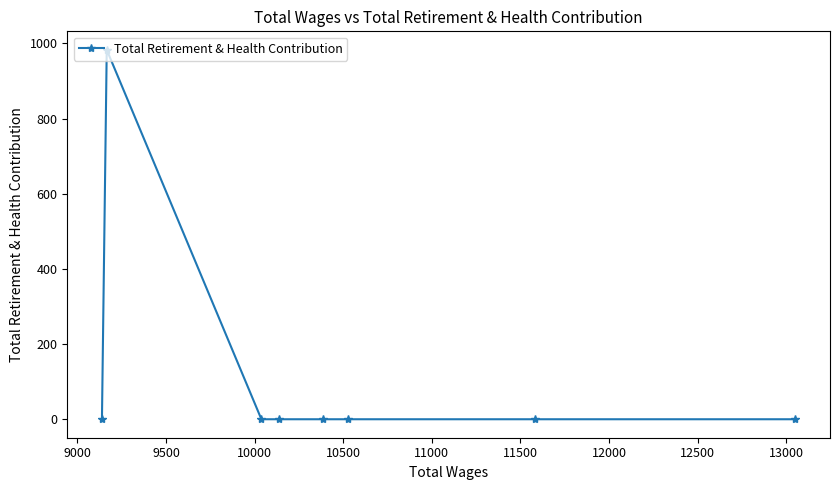

What is the sum of all values?

983